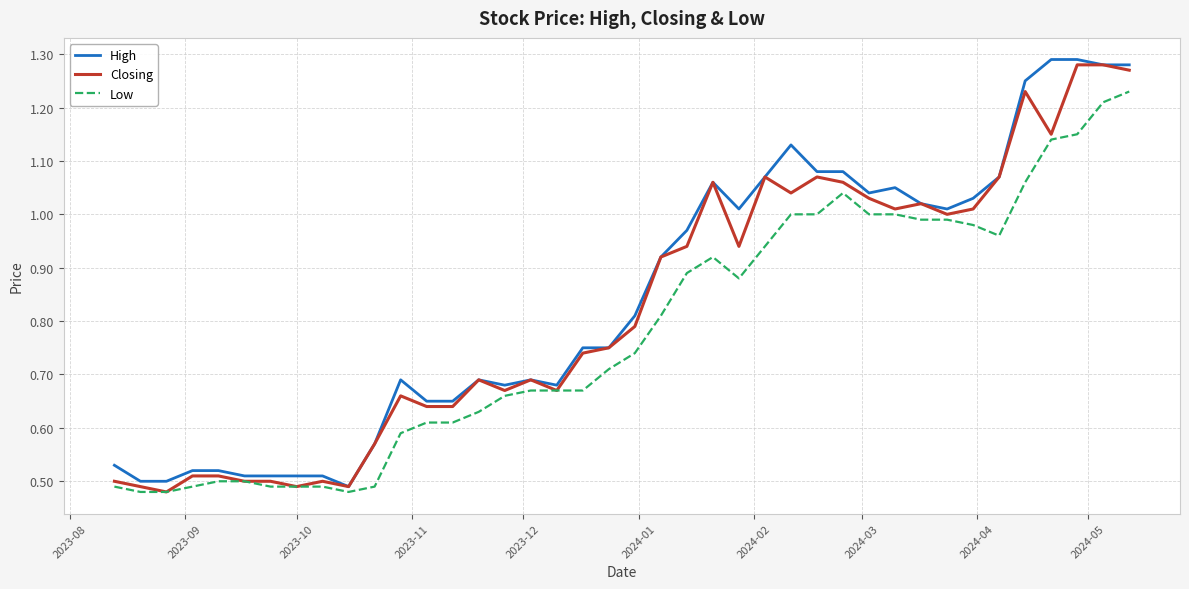

What is the highest value of the Low series?

1.2